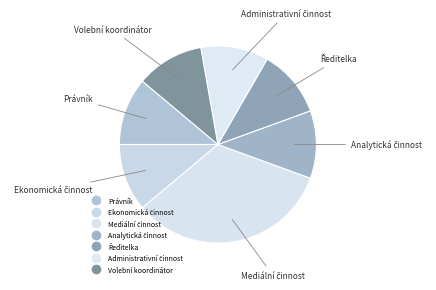

Which slice is the smallest?

Právník